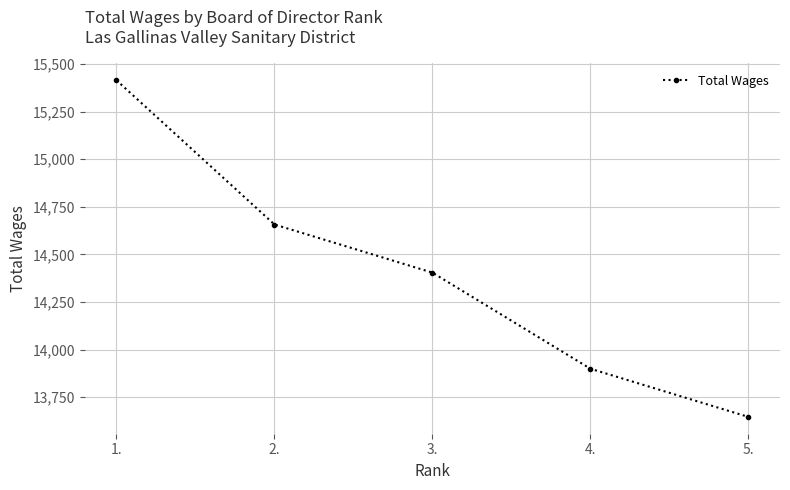

The value at 3. is 24377. True or false?

False